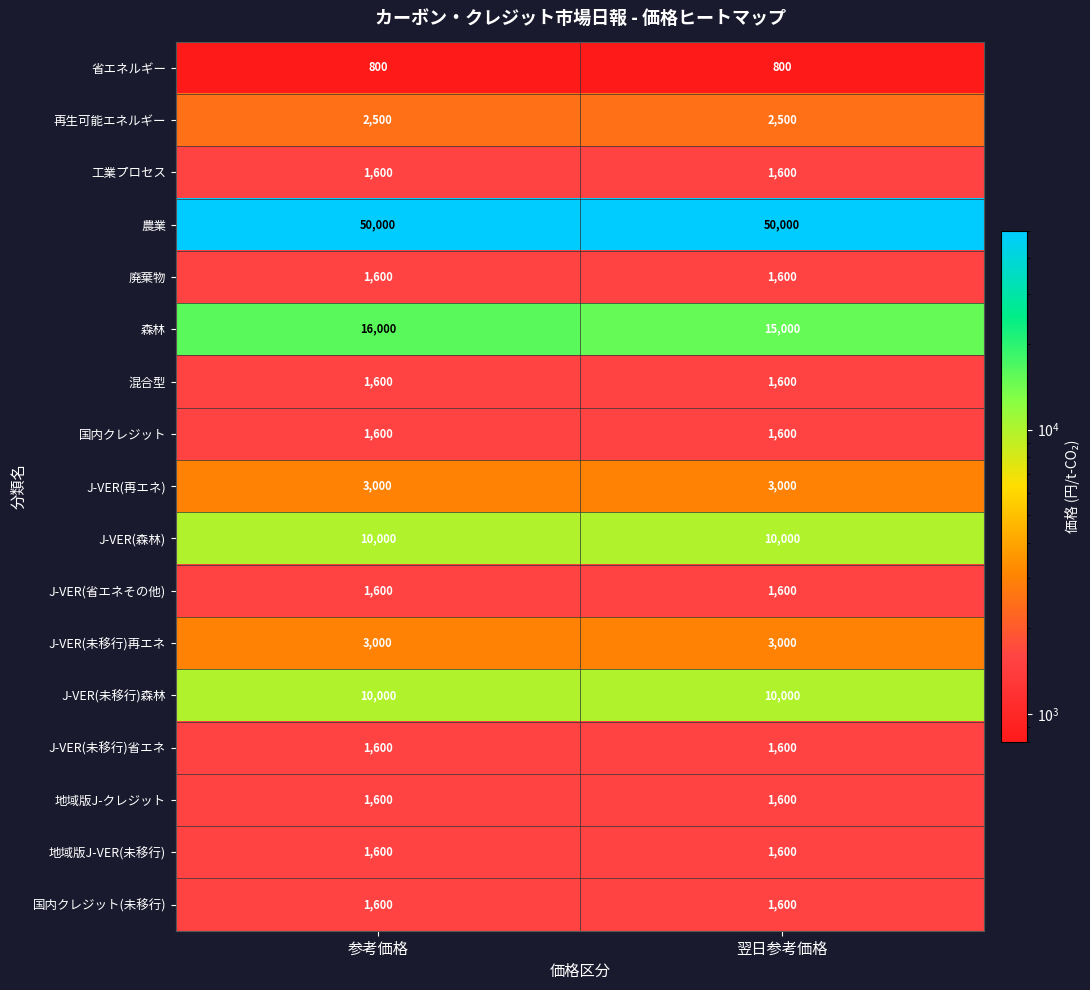

What is the smallest value displayed?

800